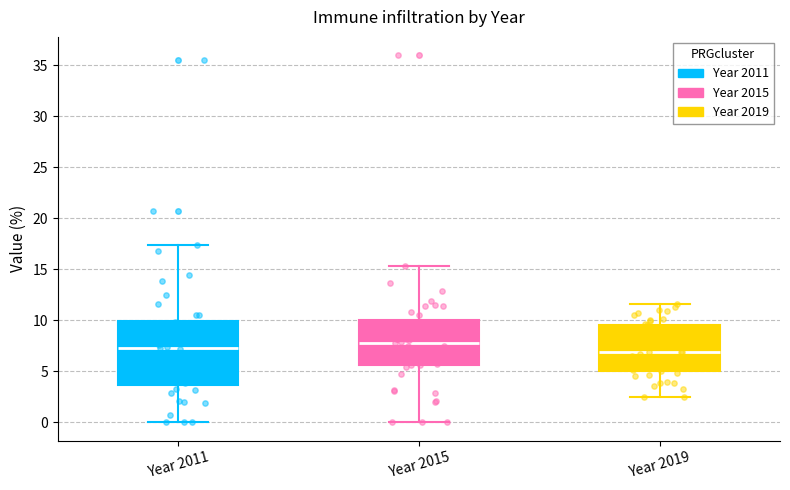

Where is the upper edge of the box for Year 2011 on the y-axis? The values are not printed on the chart, so give them approximately, as read against the axis.

10.0